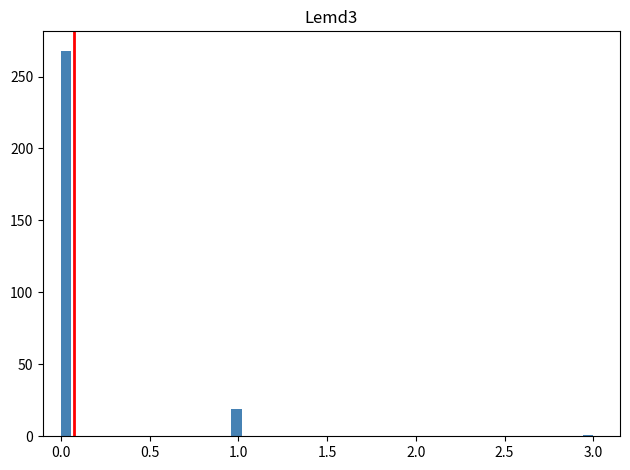

Around what value on the x-axis is the tallest bar? Give the approximate position of its centre, as read against the axis.

0.05